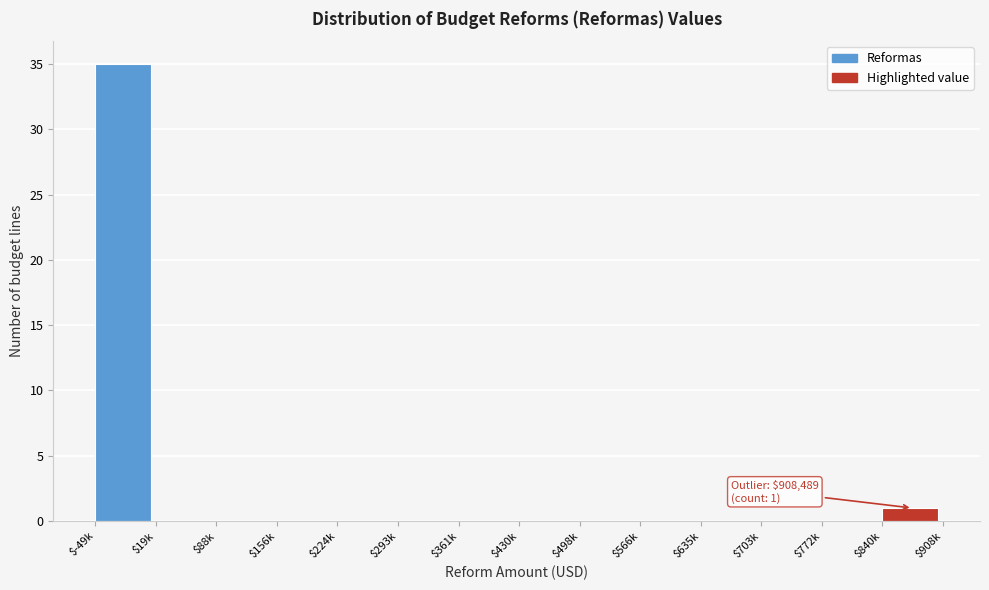

What is the maximum value shown in the chart?

35